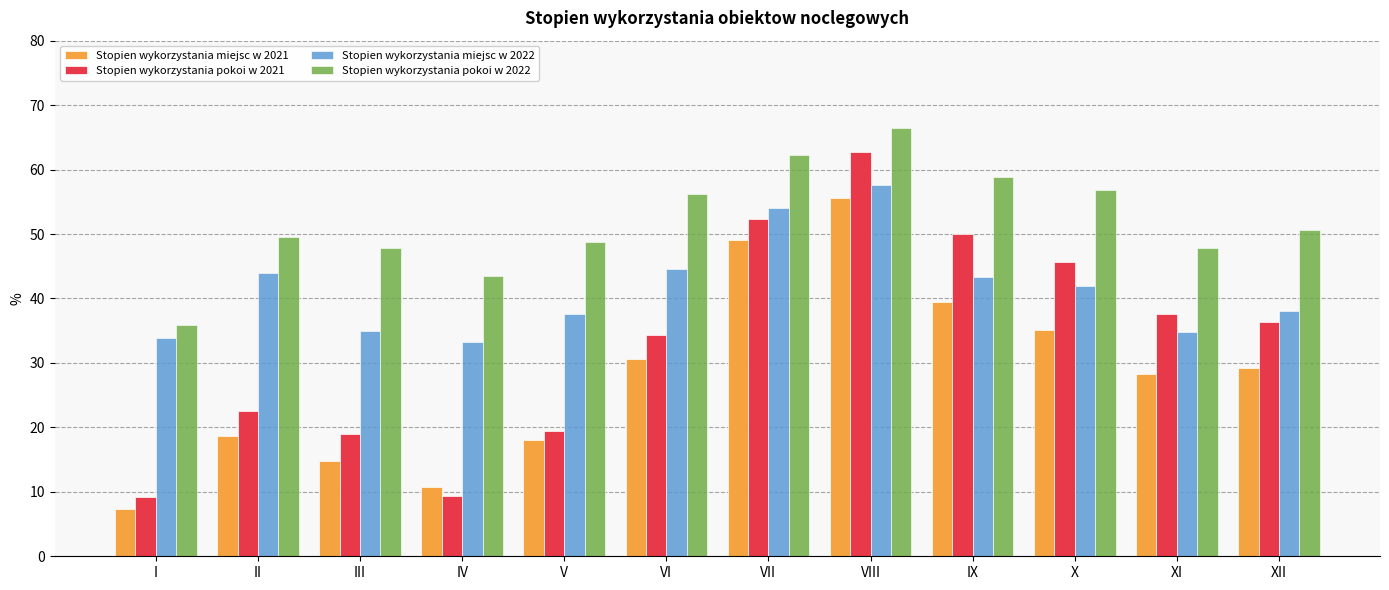

Where does the Stopien wykorzystania pokoi w 2022 series first go above 50?

VI